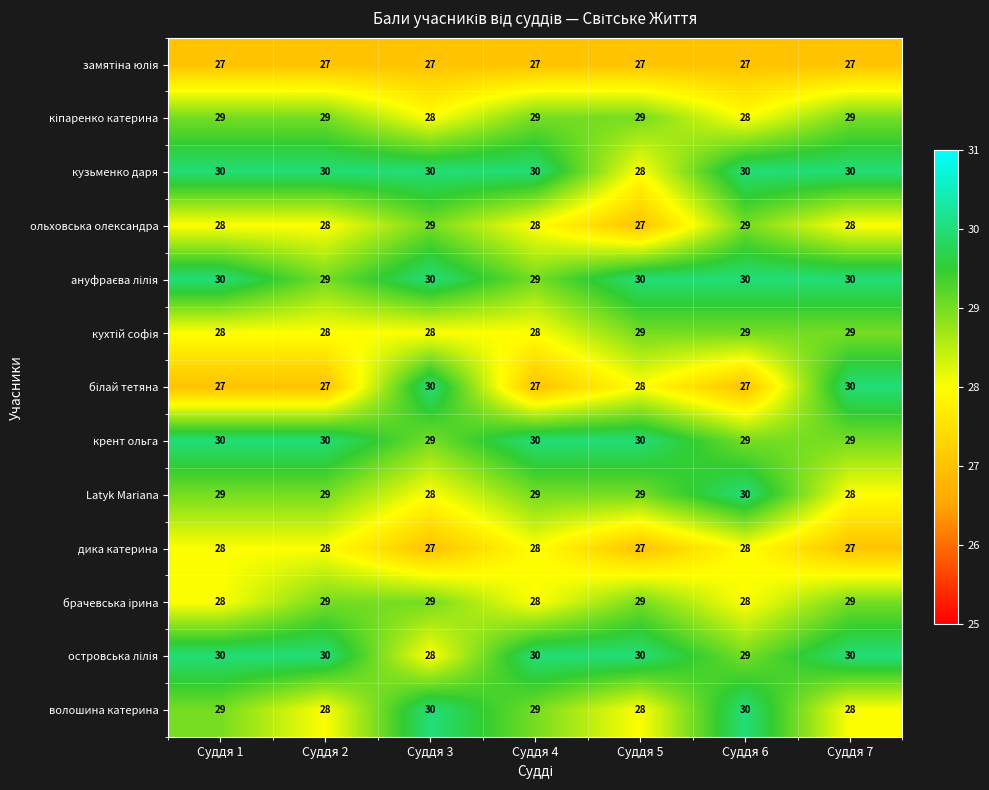

What is the spread (max minus min) of values at Суддя 1?

3